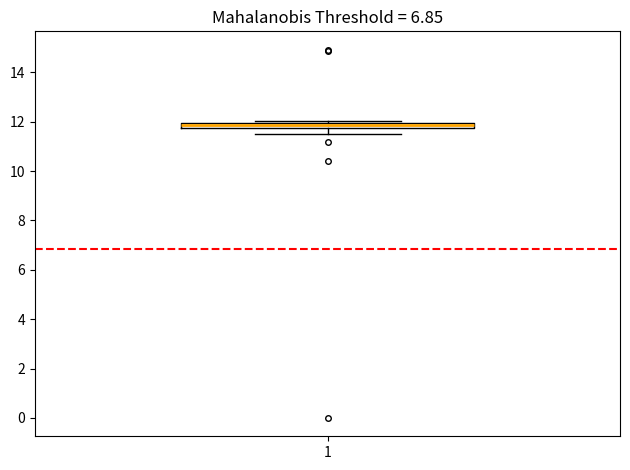

Where does the lower whisker of the box at x = 1 end on the y-axis? The values are not printed on the chart, so give them approximately, as read against the axis.

11.4